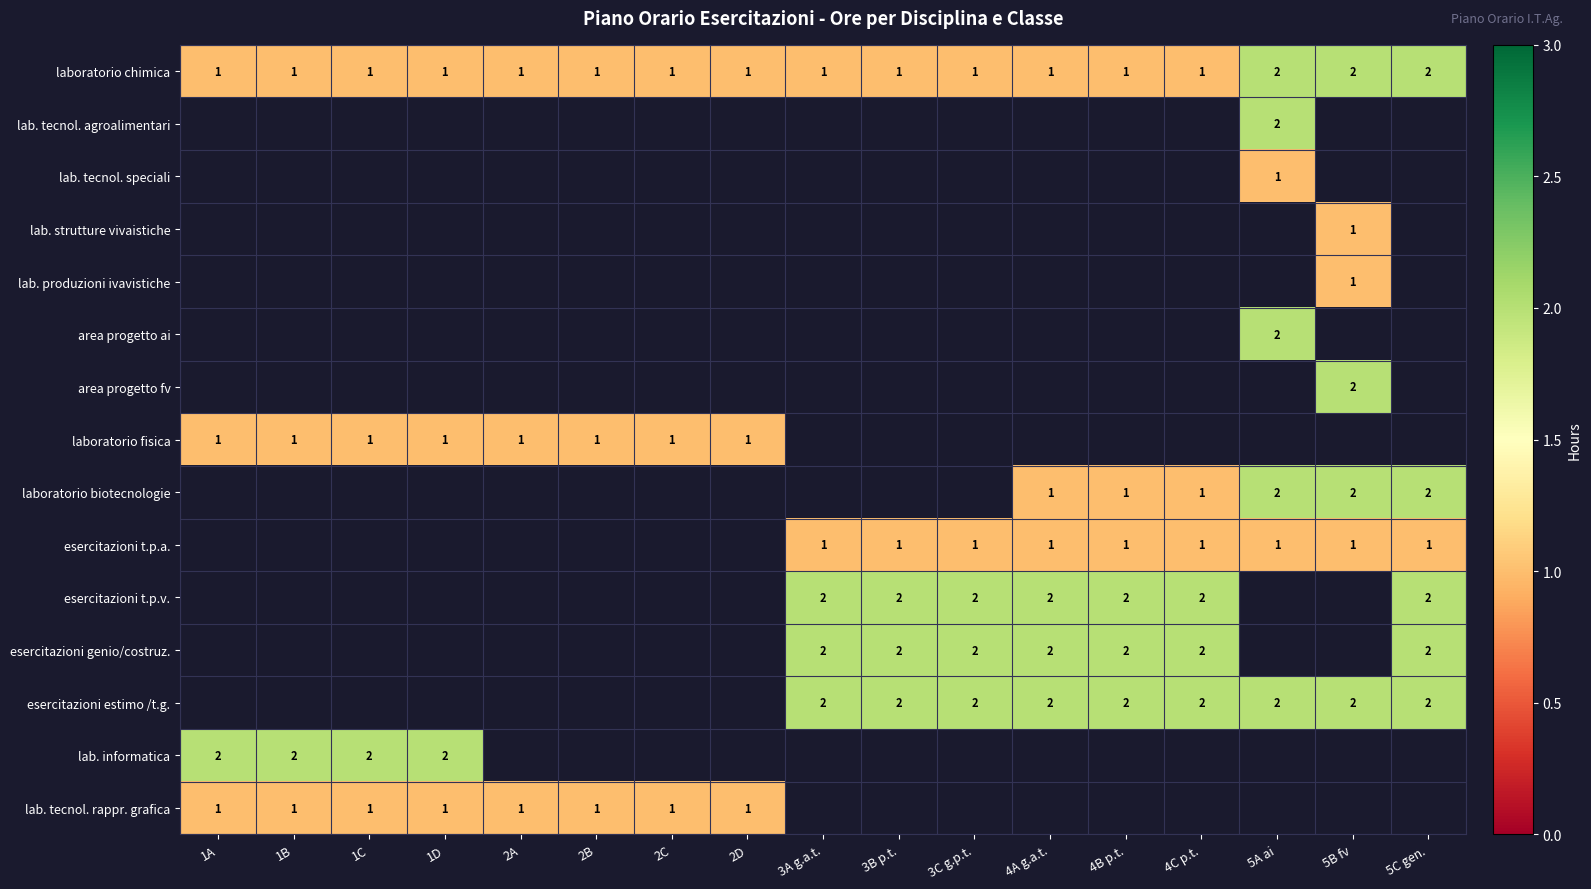

Is it true that laboratorio fisica equals 1 at 1D?

True